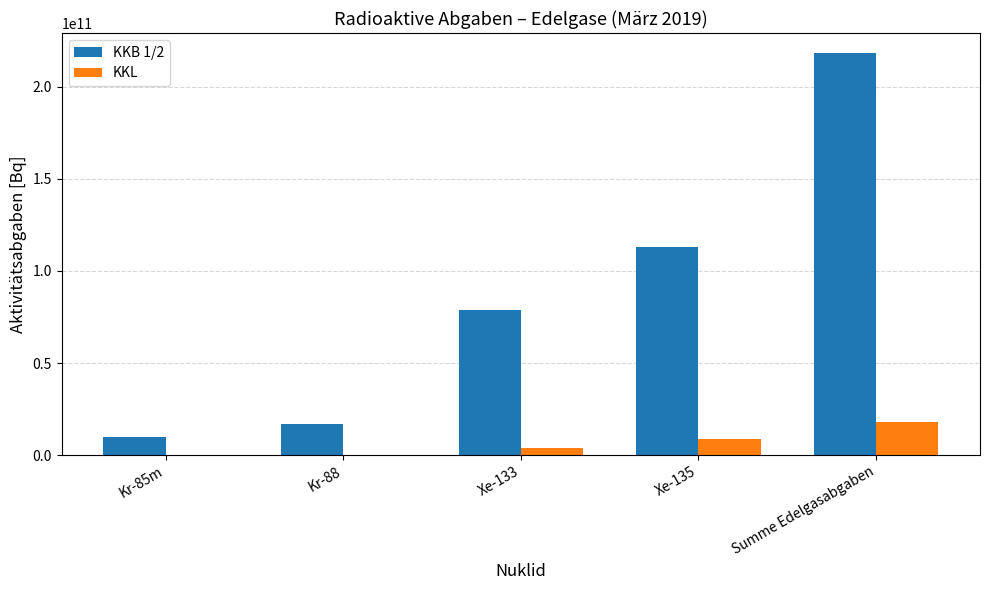

How many series are shown in this chart?

2